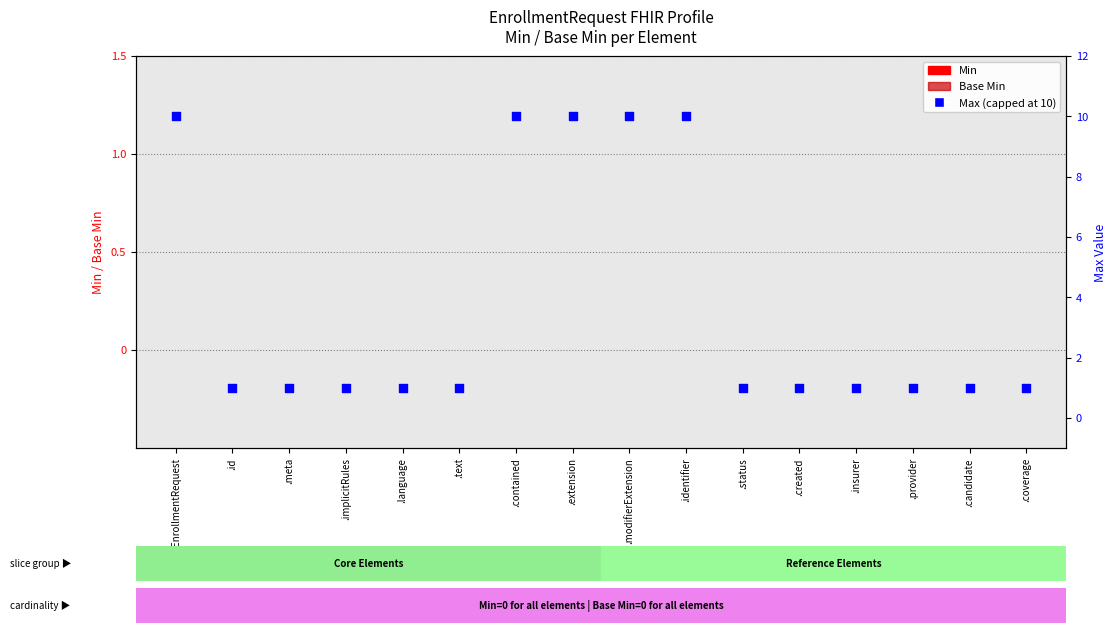

What is the total value across all series at .coverage?

1